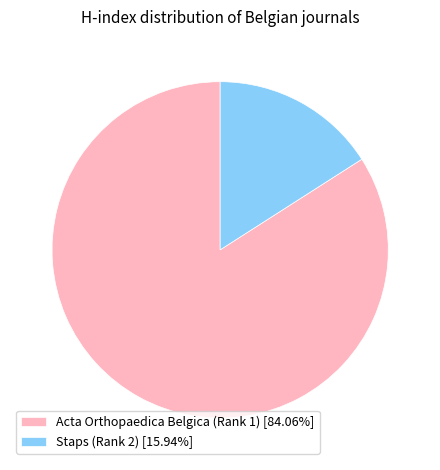

The Acta Orthopaedica Belgica (Rank 1) slice represents 97% of the pie. True or false?

False